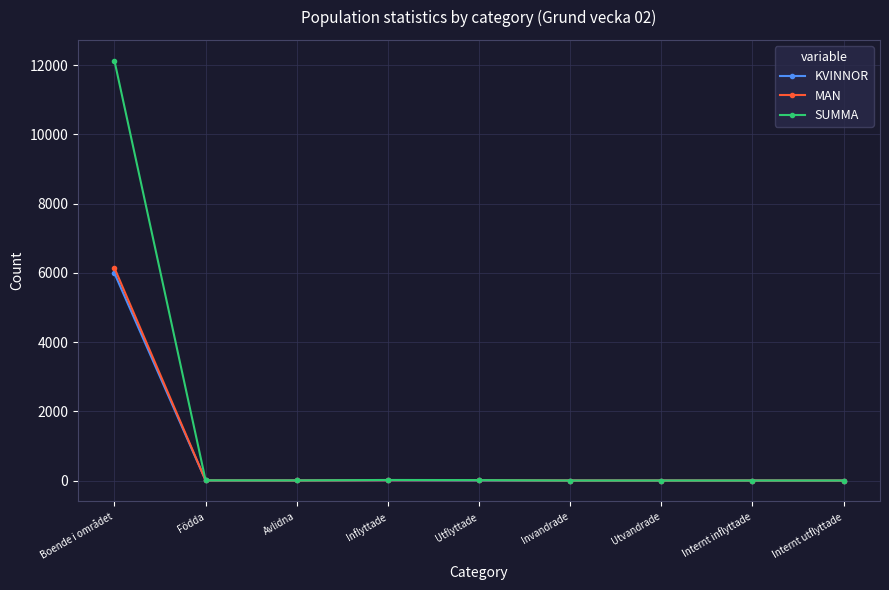

Is it true that MAN equals 3443 at Utvandrade?

False